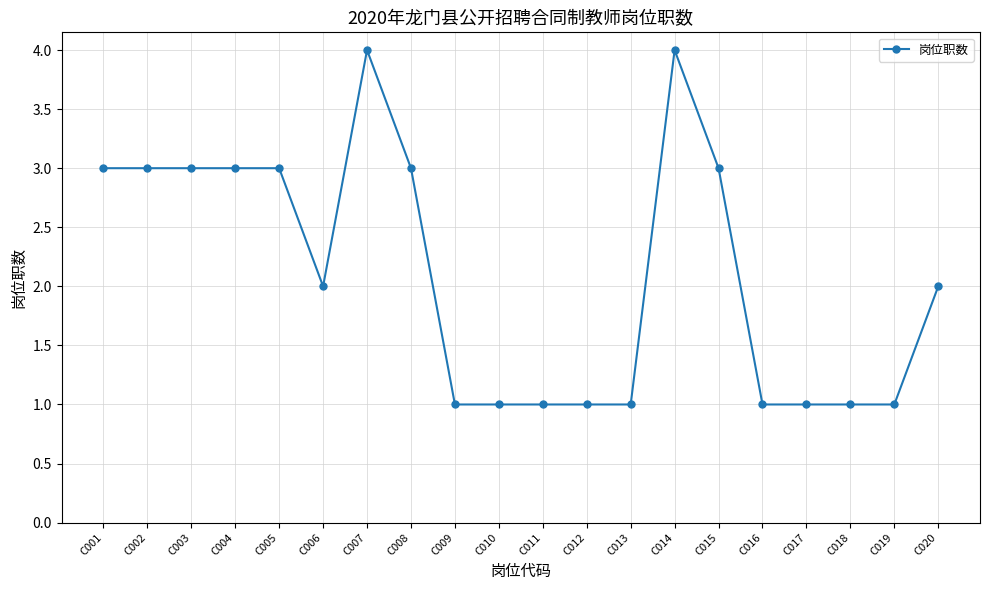

The chart shows a value of 1 at C005. True or false?

False